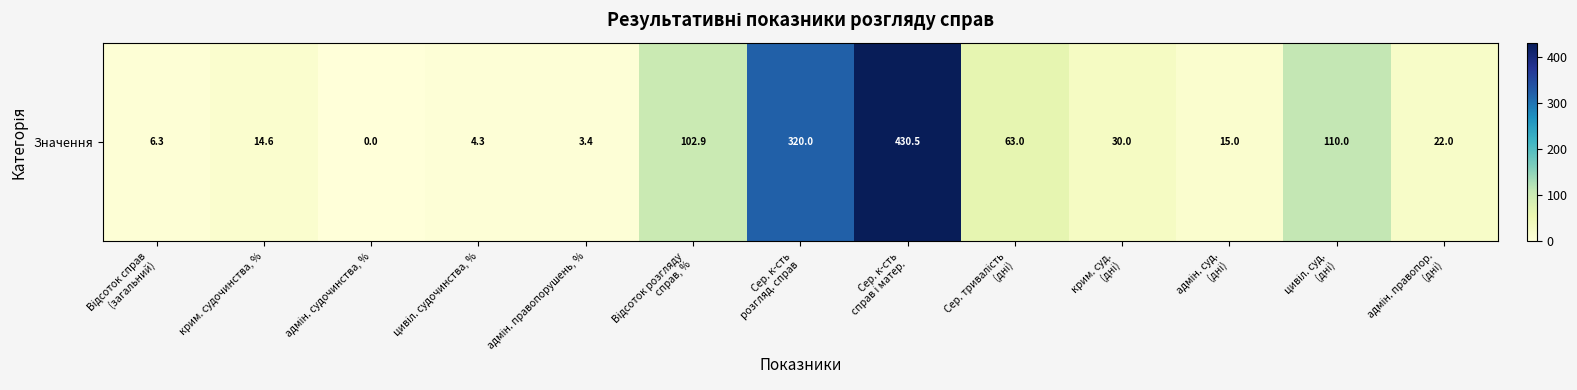

Reading left to right, what are all the values shown in this chart?

Відсоток справ
(загальний)=6.3	крим. судочинства, %=14.6	адмін. судочинства, %=0.0	цивіл. судочинства, %=4.3	адмін. правопорушень, %=3.4	Відсоток розгляду
справ, %=102.9	Сер. к-сть
розгляд. справ=320.0	Сер. к-сть
справ і матер.=430.5	Сер. тривалість
(дні)=63.0	крим. суд.
(дні)=30.0	адмін. суд.
(дні)=15.0	цивіл. суд.
(дні)=110.0	адмін. правопор.
(дні)=22.0